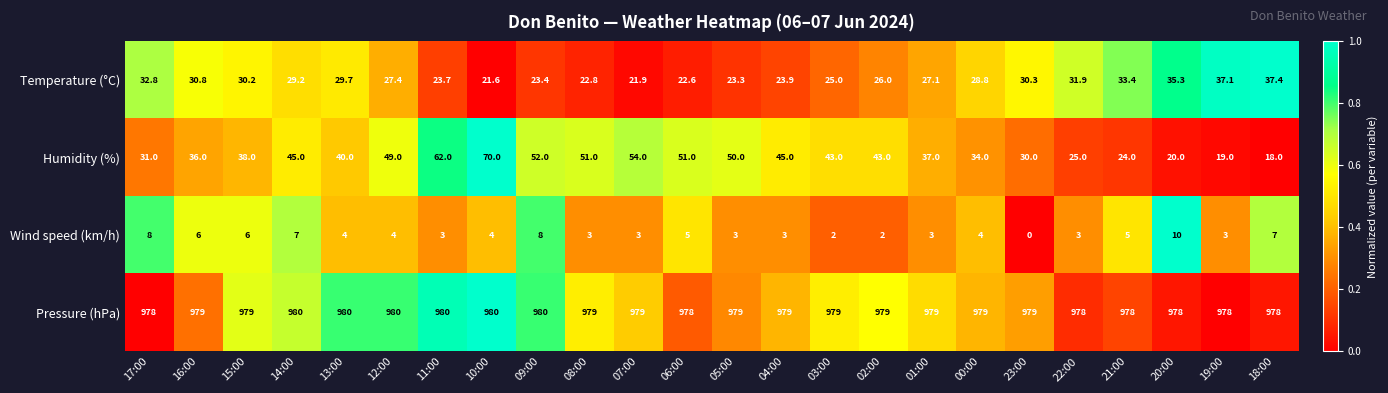

Rank the series by their maximum value, from lowest to highest.

Wind speed (km/h), Temperature (°C), Humidity (%), Pressure (hPa)